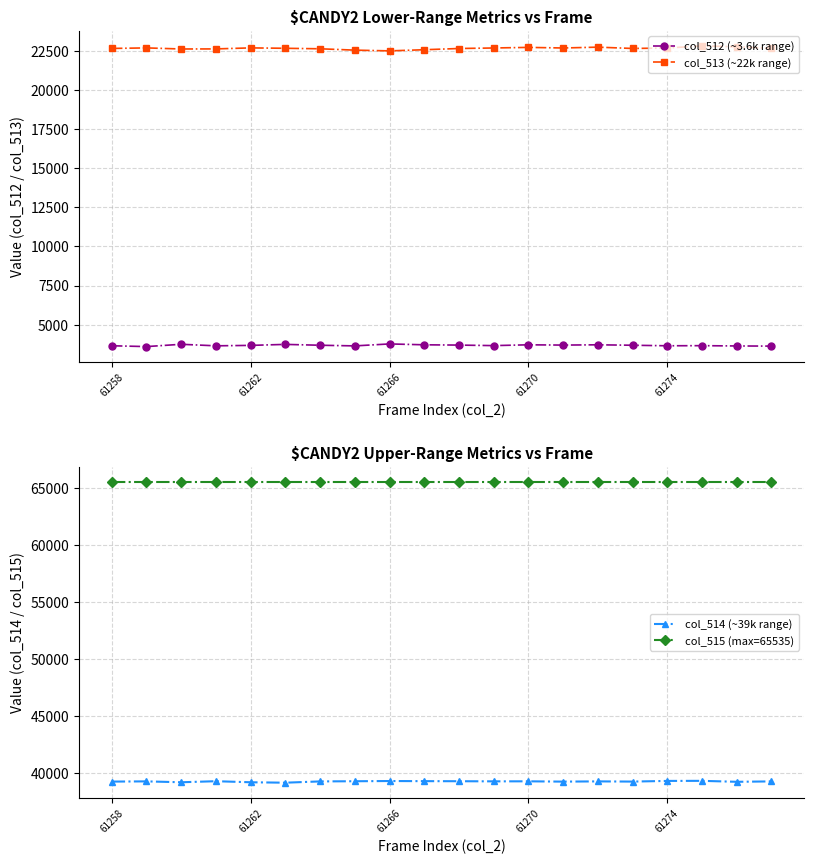

What position from the left is 18?

19